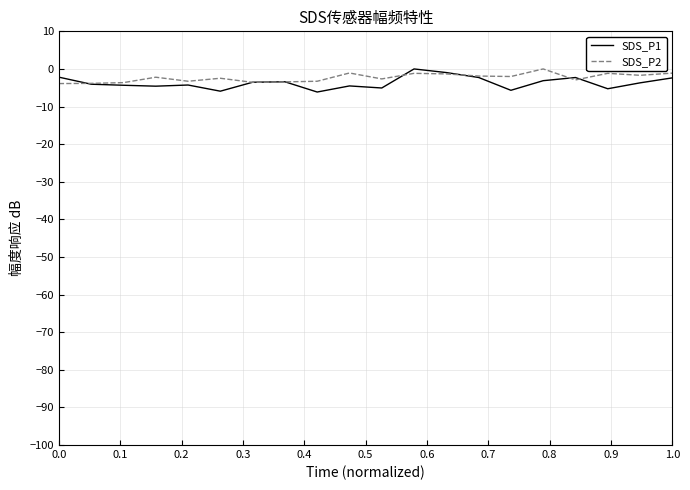

What is the minimum value shown in the chart?

-6.1